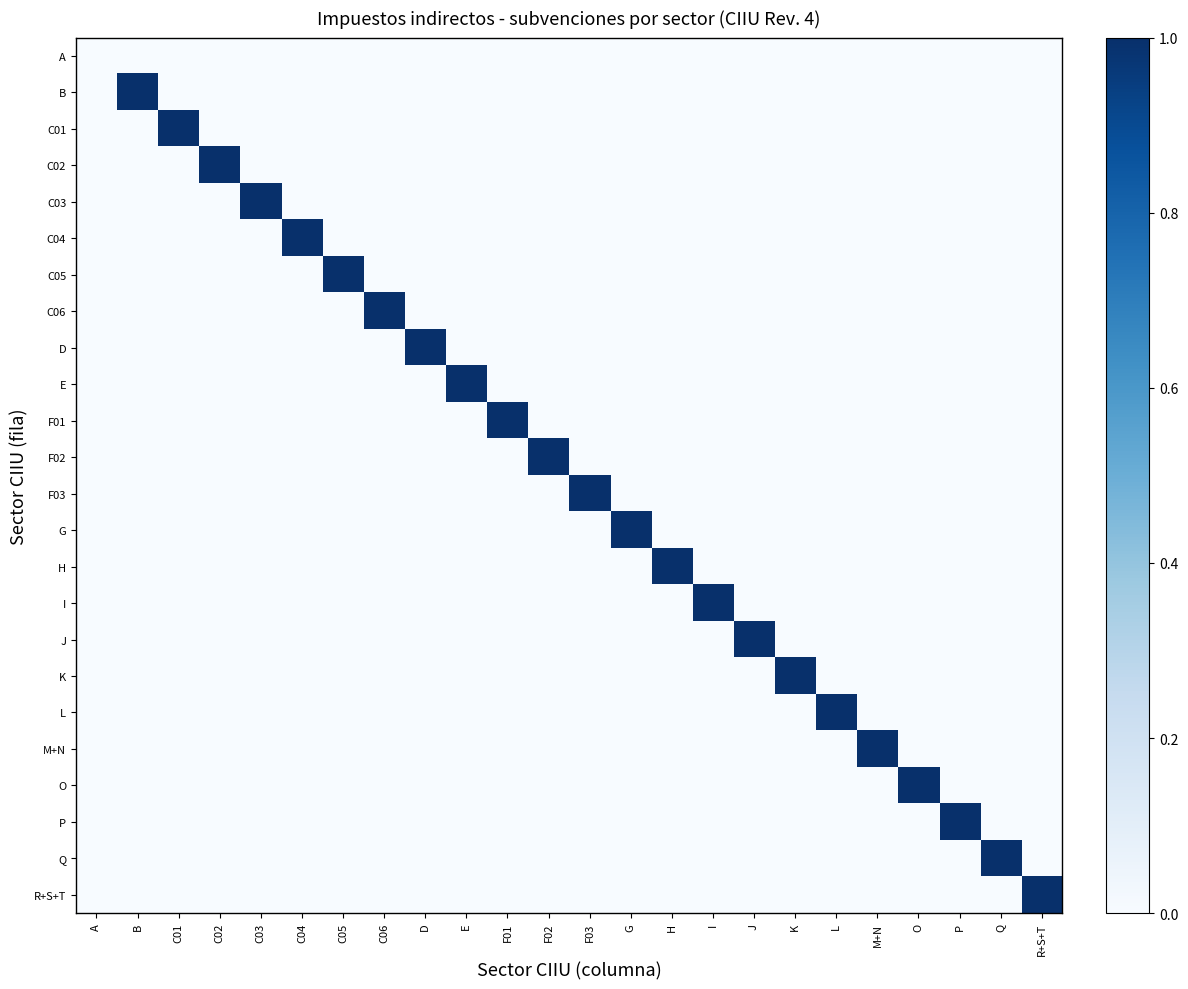

How many distinct data groups are displayed?

24